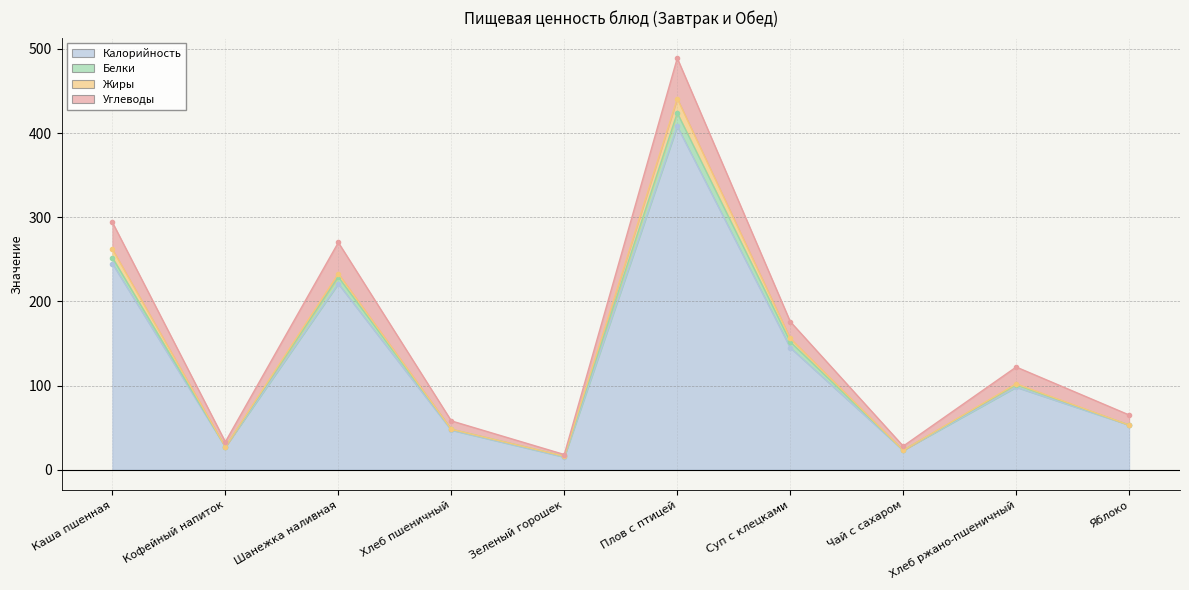

What position from the left is Суп с клецками?

7